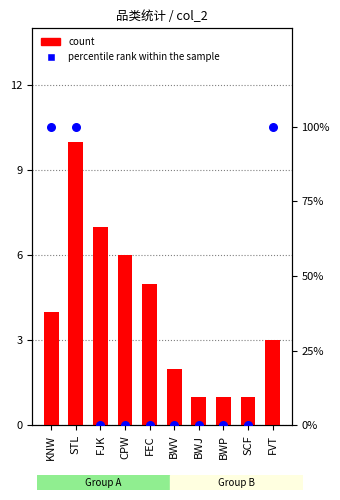

Which series has the largest total across all categories?

percentile rank within the sample